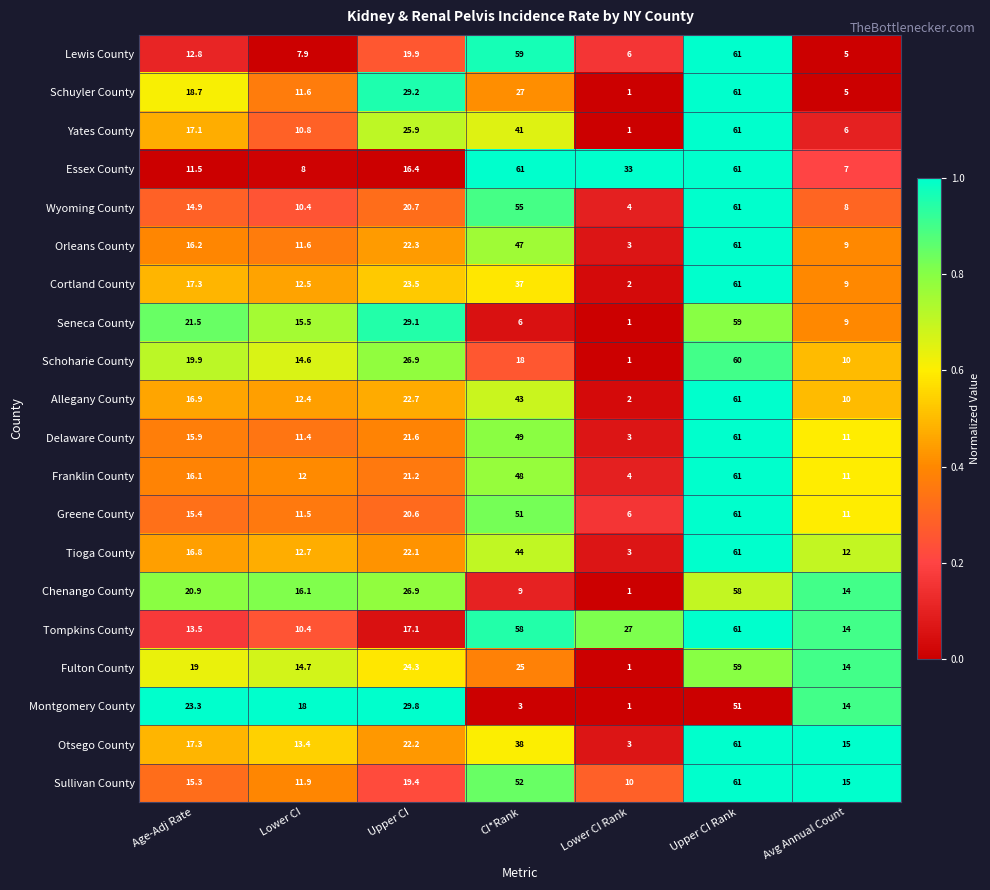

What is the maximum value for Tompkins County?

61.0